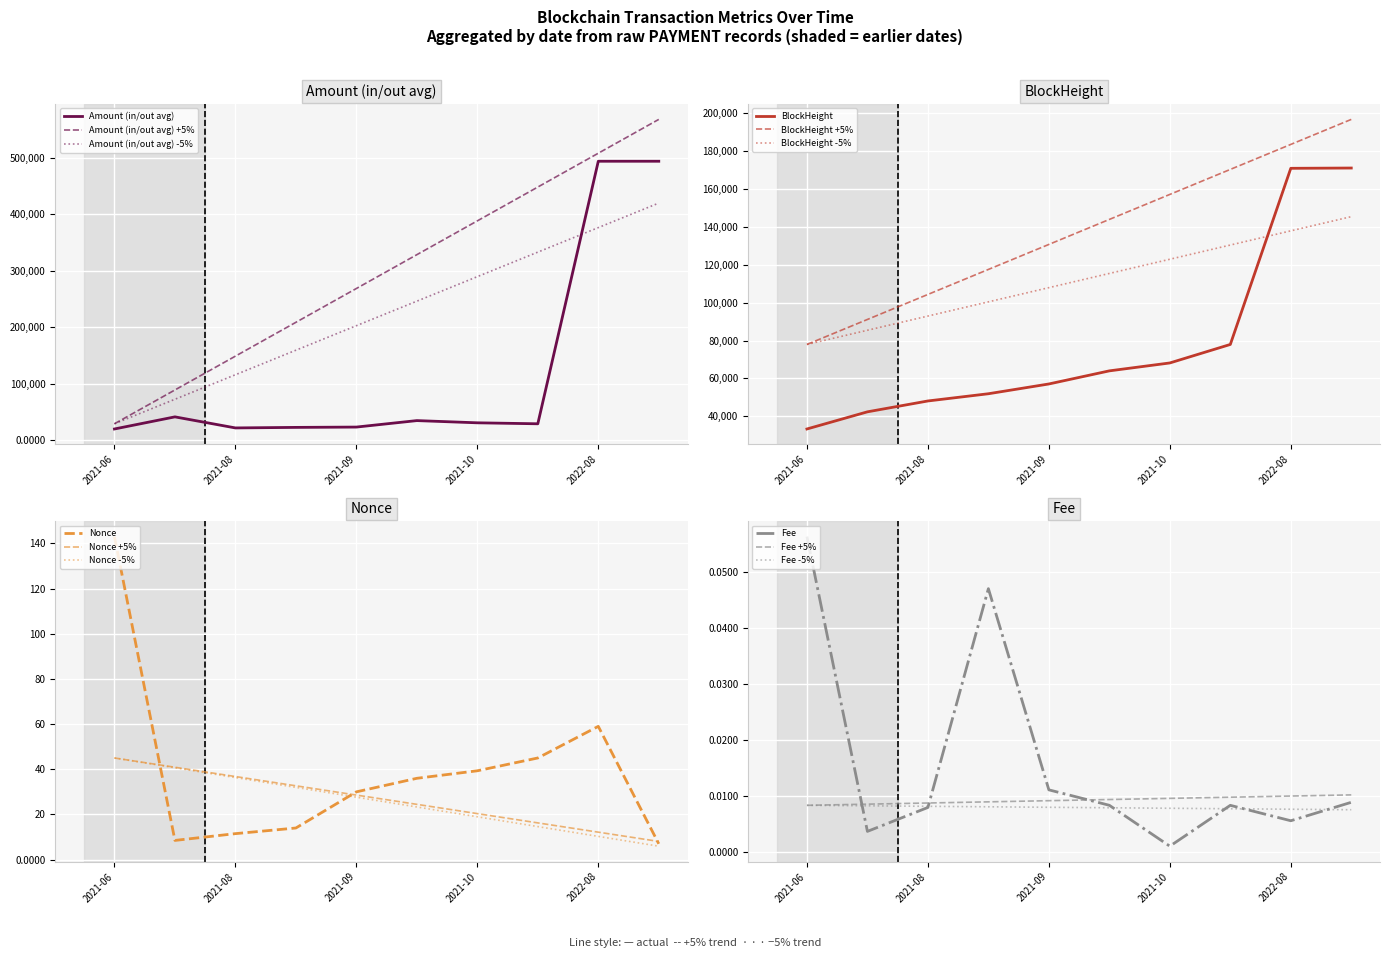

What is the sum of all Amount (in/out avg) values?

1210096.6